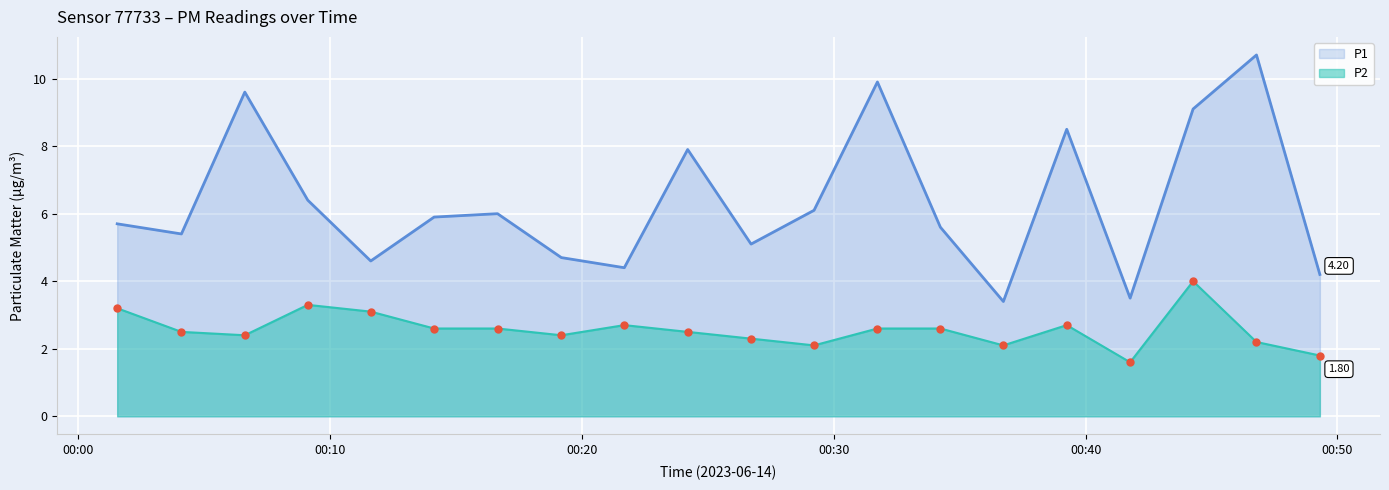

Which series has the largest total across all categories?

P1